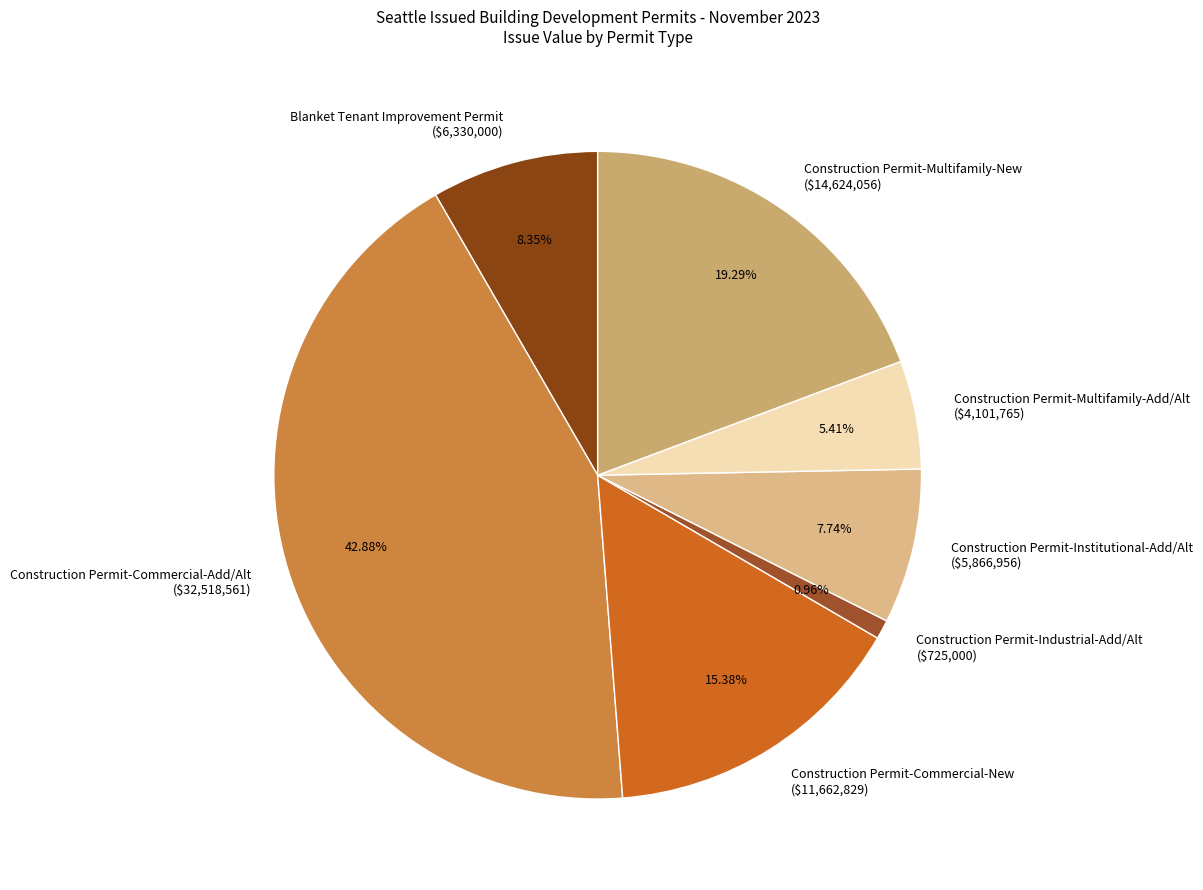

To the nearest percent, what portion does Blanket Tenant Improvement Permit represent?

8%